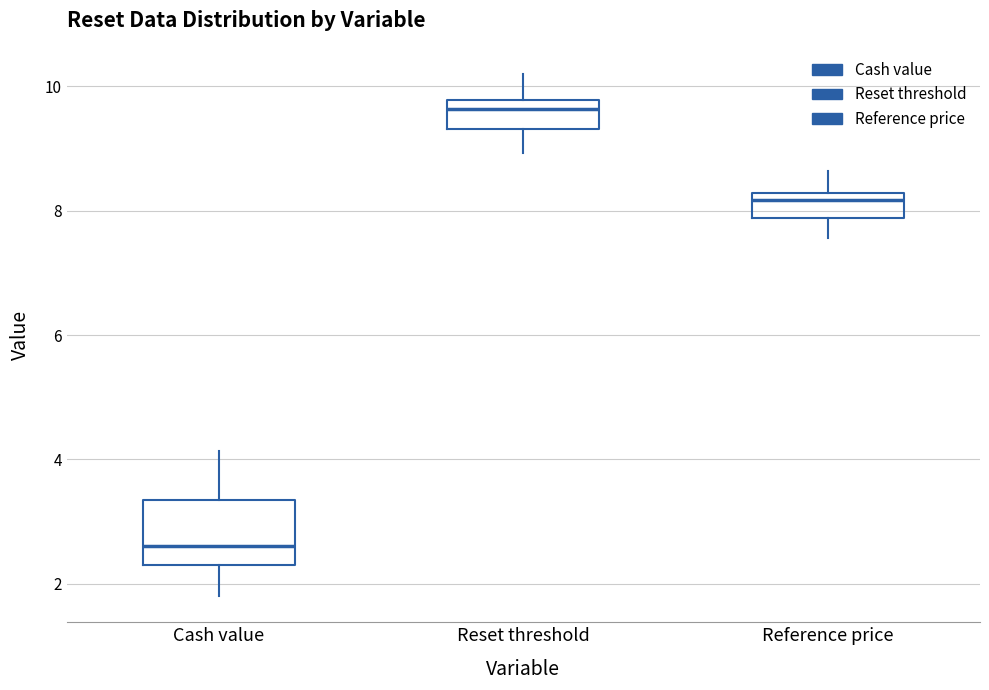

Where is the lower edge of the box for Cash value on the y-axis? The values are not printed on the chart, so give them approximately, as read against the axis.

2.2